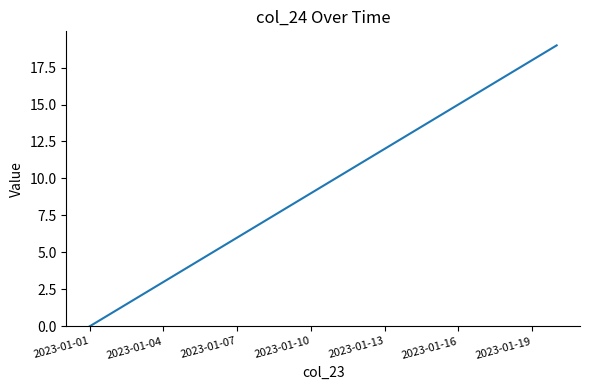

How many series are shown in this chart?

1